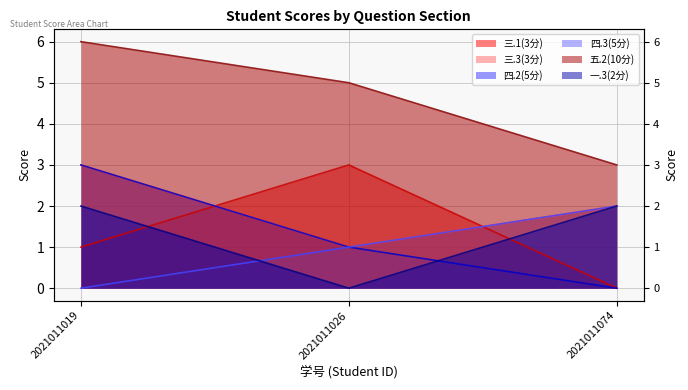

True or false: 三.1(3分) has a value of 1 at 2021011019.

True